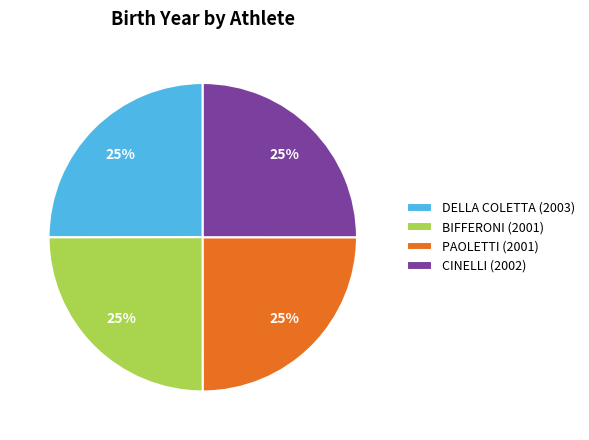

How many slices are in this pie chart?

4